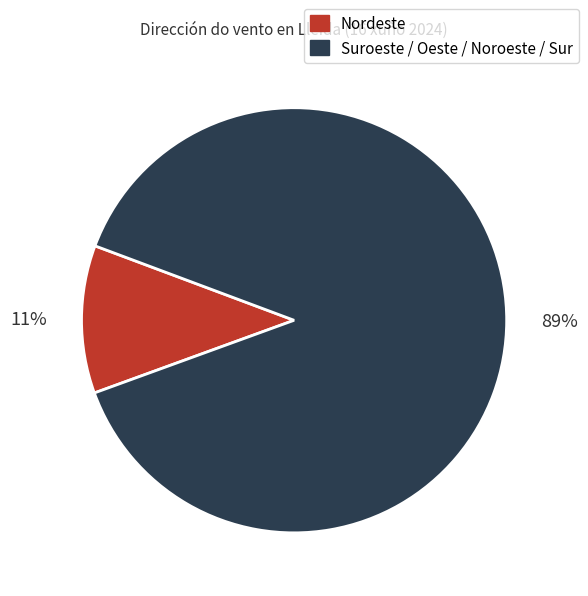

Count the number of slices in the pie.

2